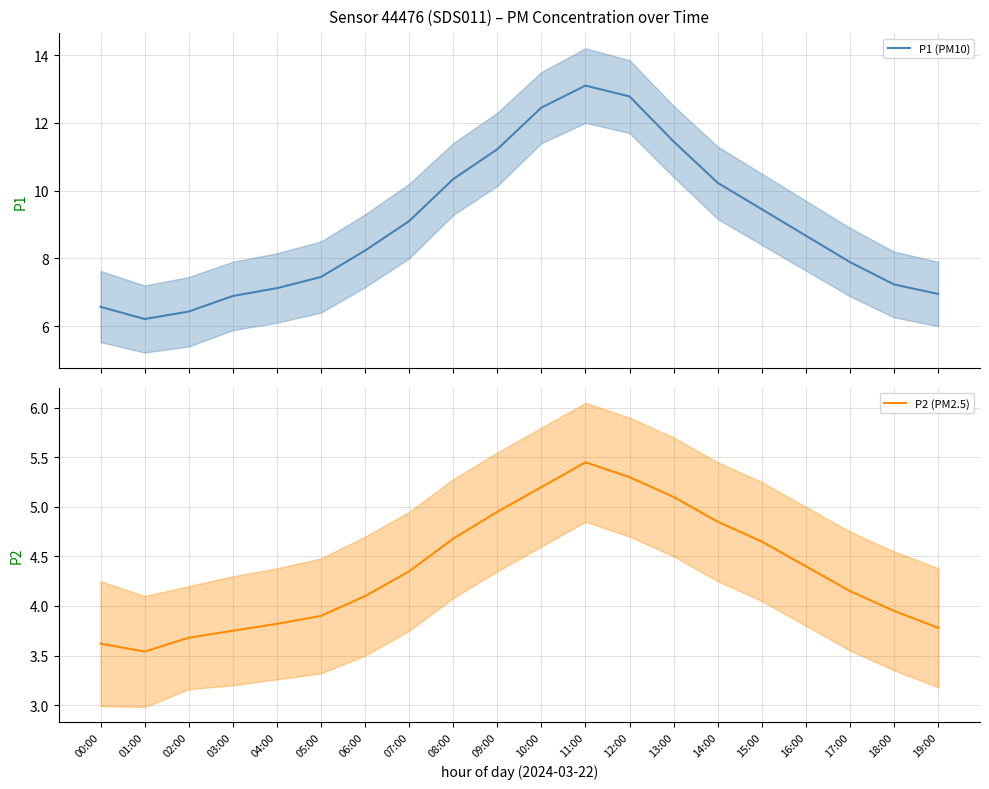

What is the difference between the second highest and minimum values in the P2 (PM2.5) series?

1.8